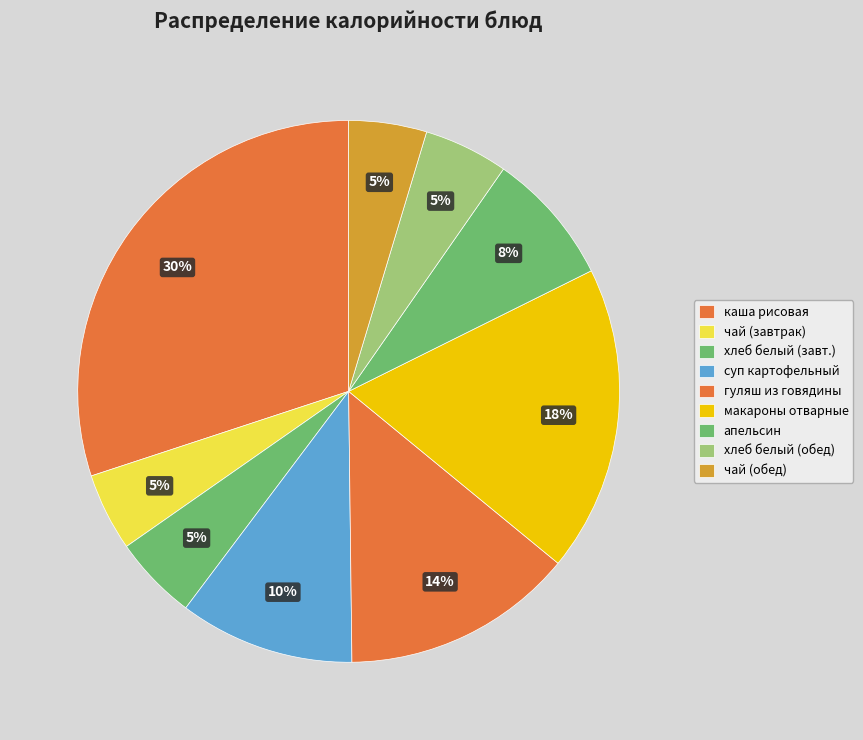

How many slices are in this pie chart?

9